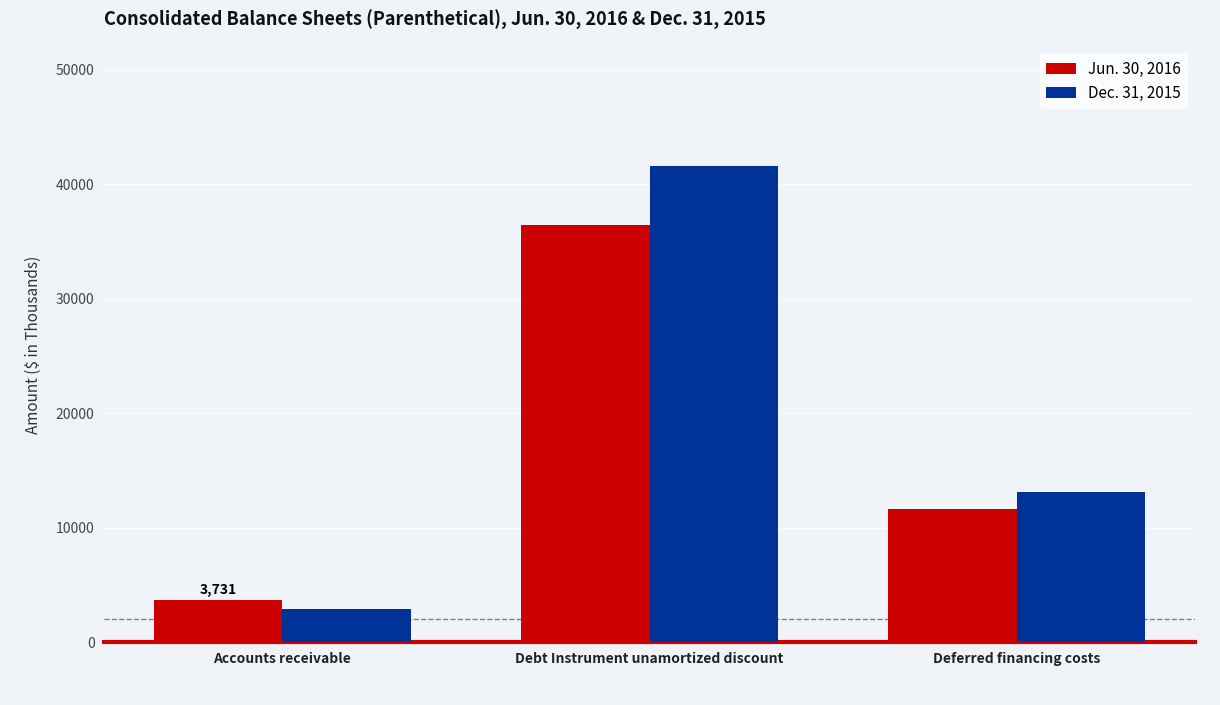

The Jun. 30, 2016 series shows 36420 at Debt Instrument unamortized discount. True or false?

True